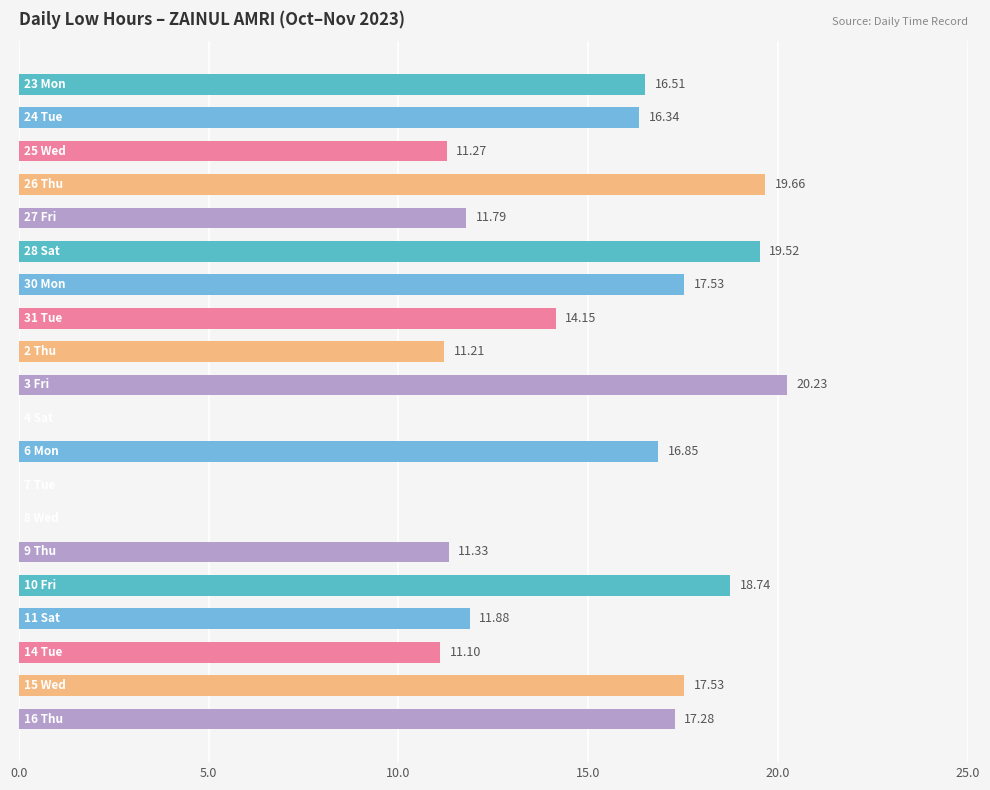

What is the sum of all values?

262.9